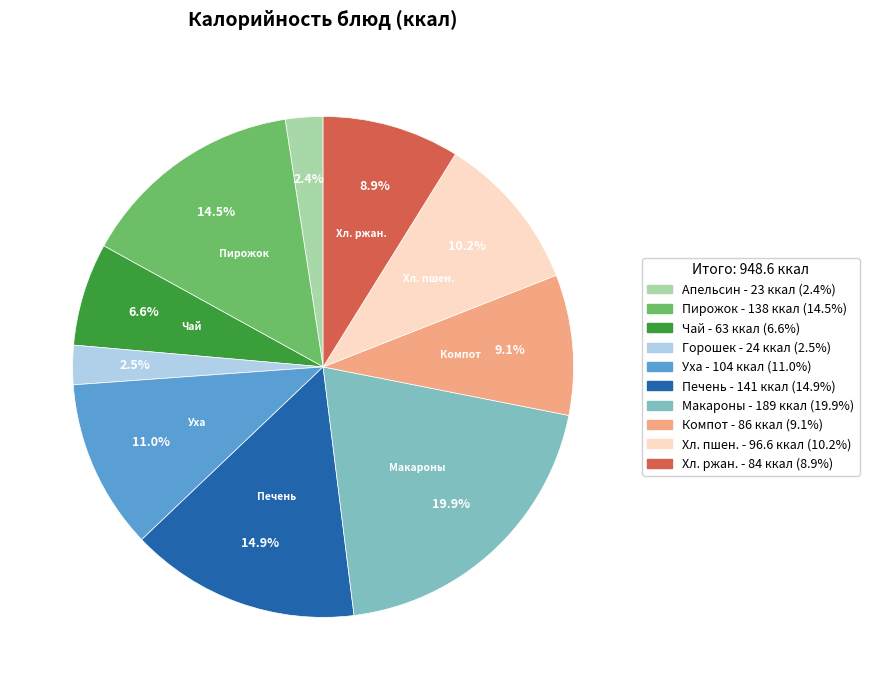

Is there a majority slice in this chart?

No